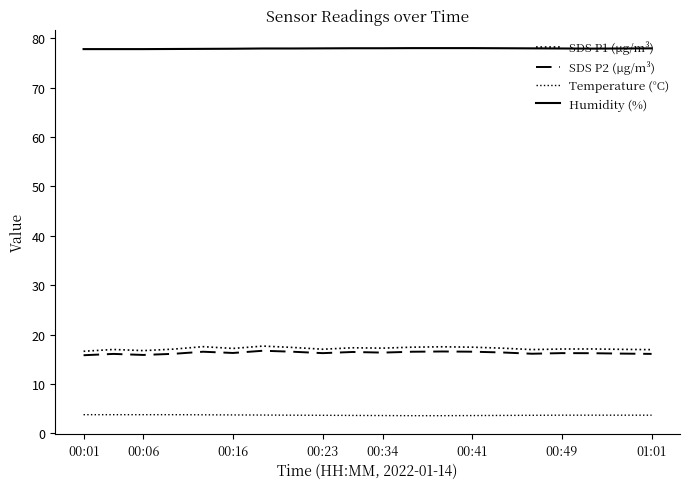

Does the chart have visible grid lines?

No